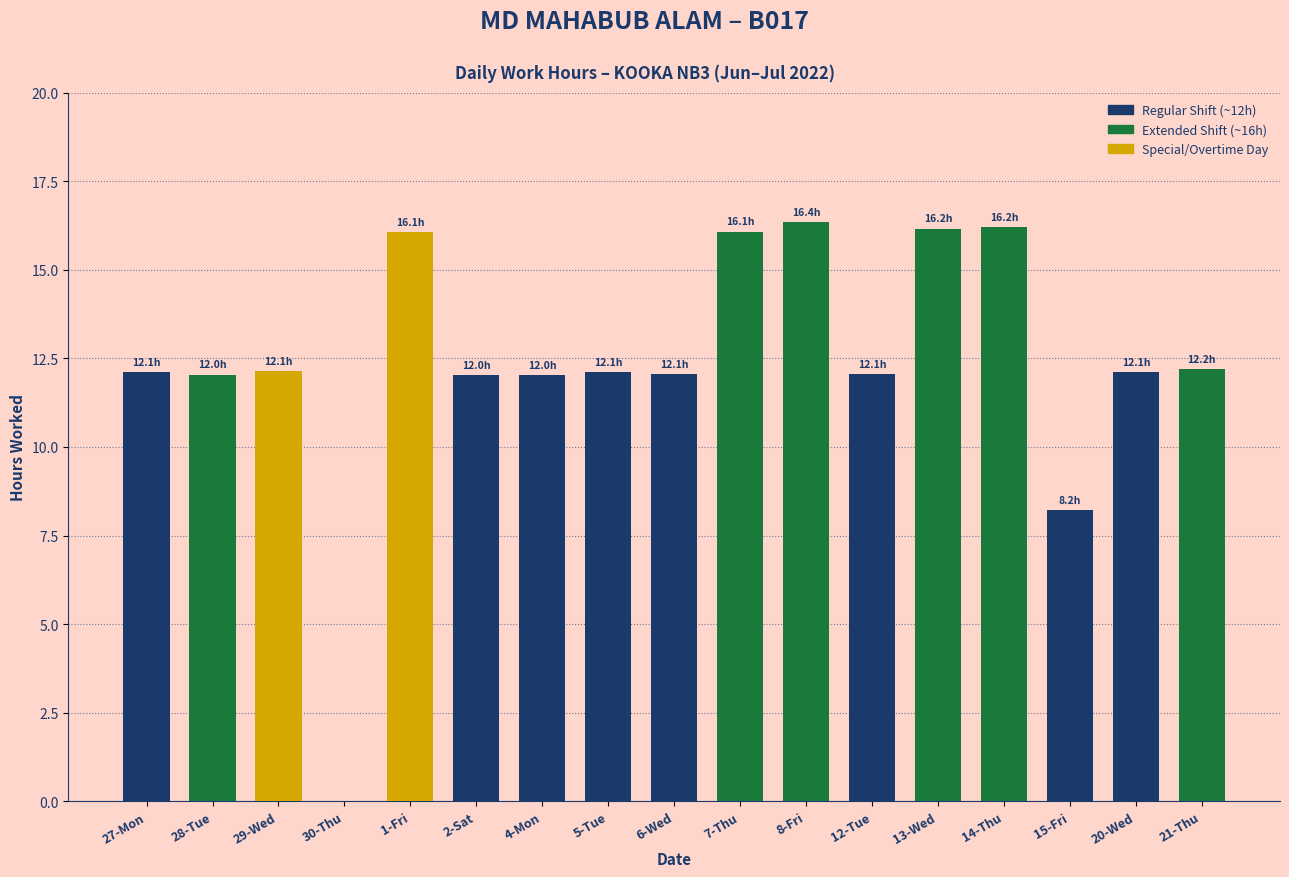

What value does the data have at 8-Fri?

16.4